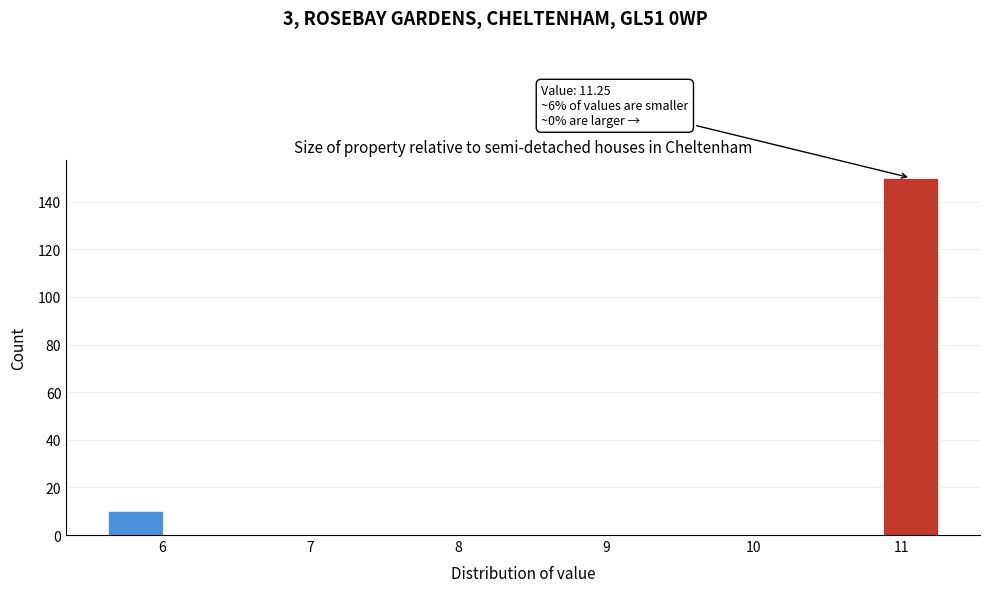

Read against the x-axis, roughly where is the centre of the tallest bar?

11.1